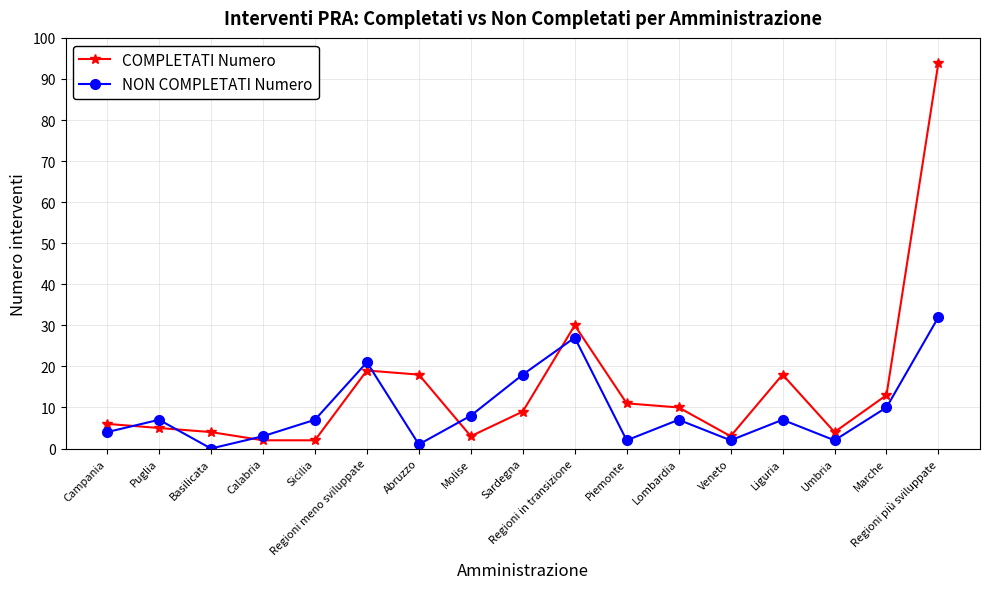

How many data points does each series have?

17